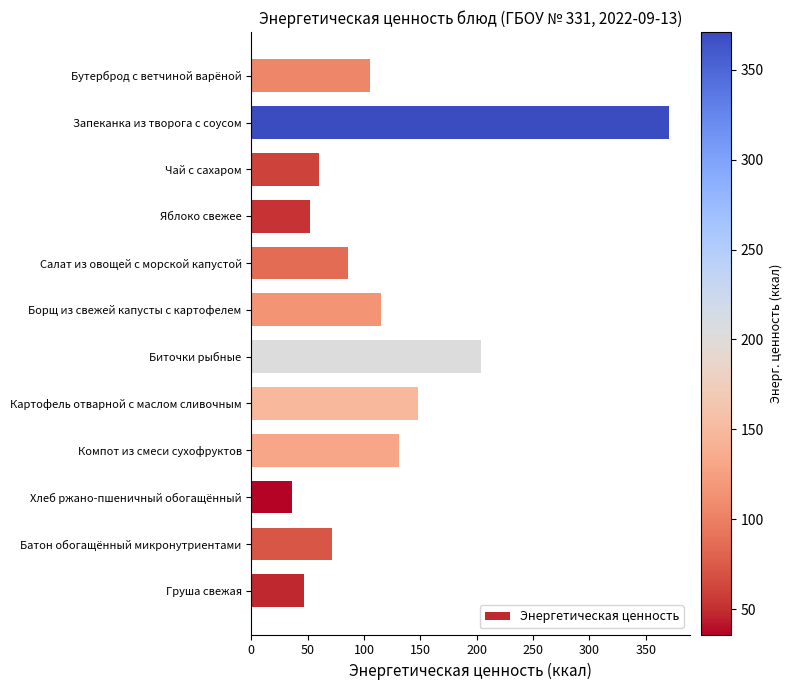

Does the chart contain any negative values?

No